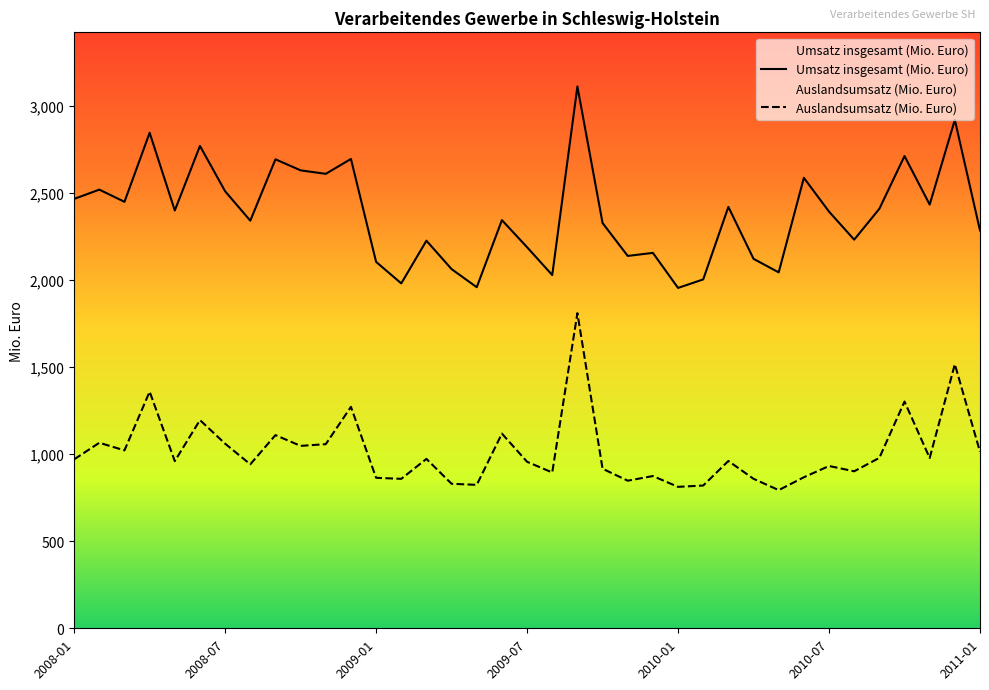

How many lines are shown in the chart?

2